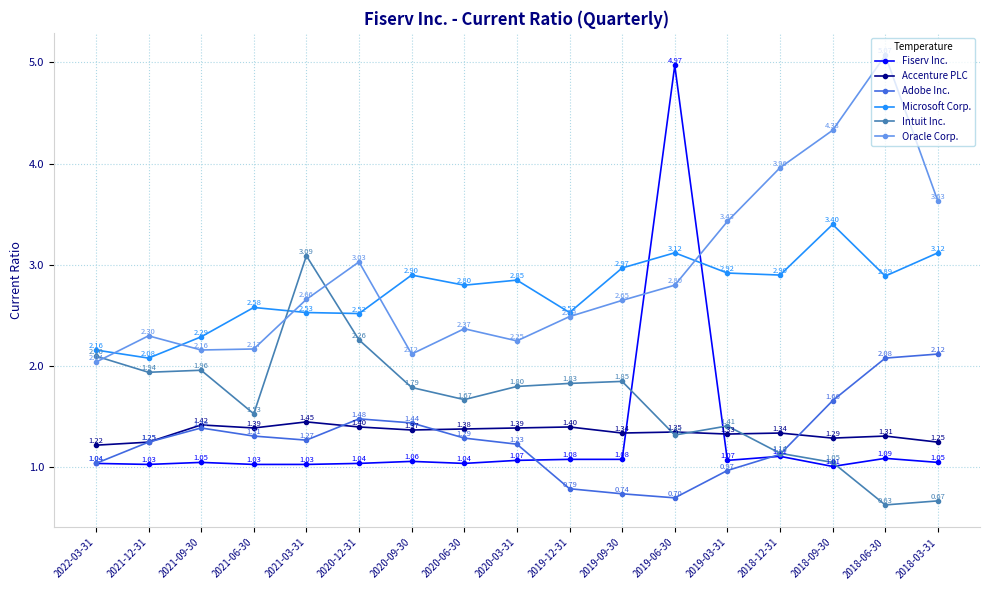

What is the label of the 16th point from the left?

2018-06-30